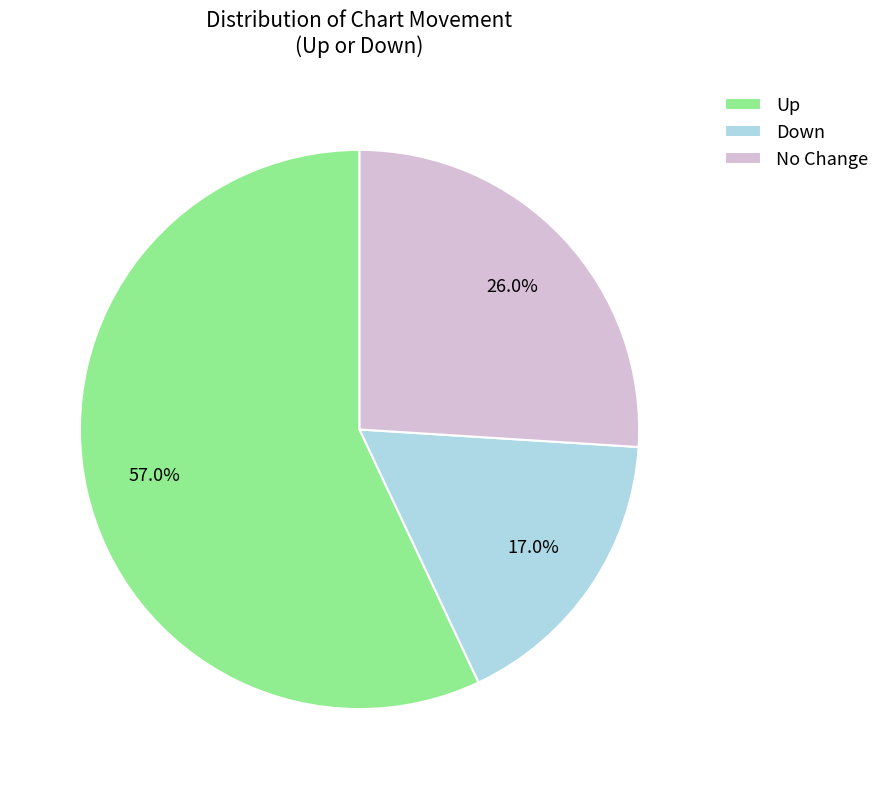

Does Down account for over 50% of the chart?

No